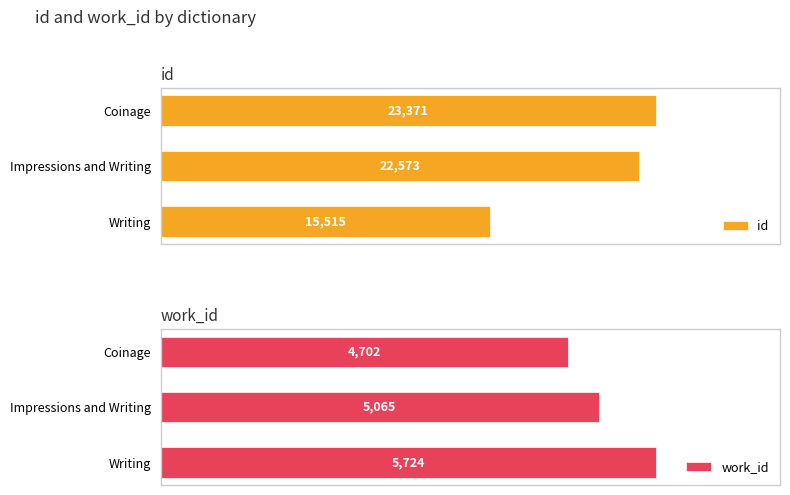

What is the average value of the work_id series?

5163.5